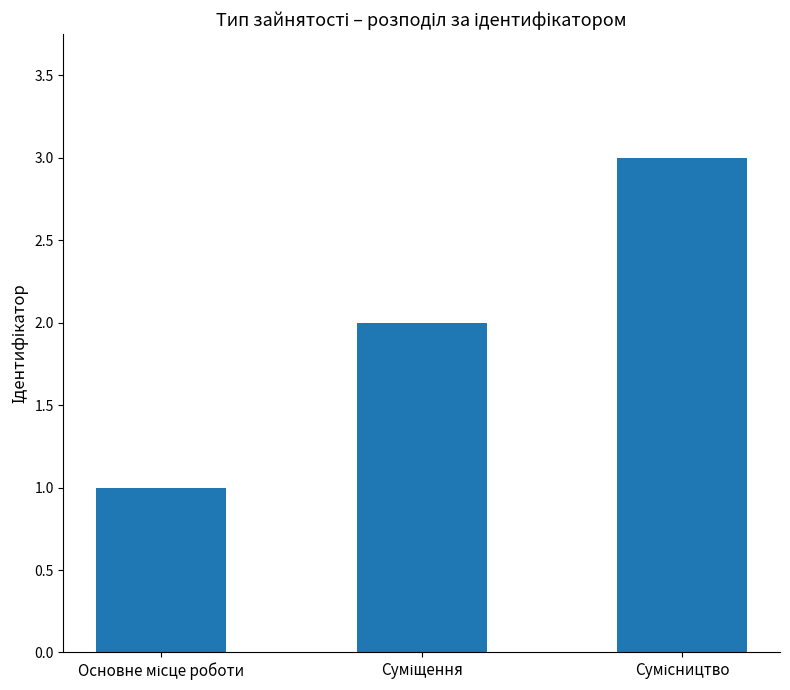

What is the greatest value displayed?

3